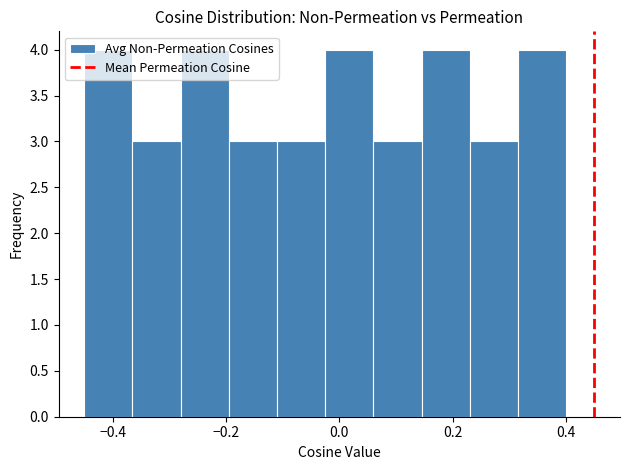

Reading left to right, transcribe this chart: for each bar, give the range it covers on the x-axis and its height. Neither the bar edges nor the heights are printed on the chart, so give them approximately, as read against the axes.

-0.450 to -0.365: 4
-0.365 to -0.280: 3
-0.280 to -0.195: 4
-0.195 to -0.110: 3
-0.110 to -0.025: 3
-0.025 to 0.060: 4
0.060 to 0.145: 3
0.145 to 0.230: 4
0.230 to 0.315: 3
0.315 to 0.400: 4